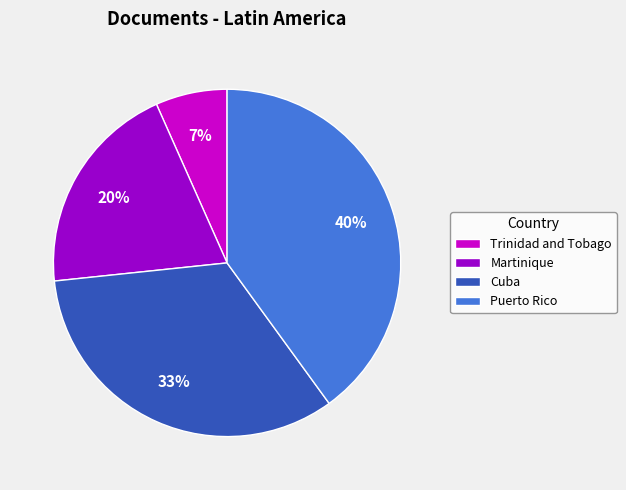

To the nearest percent, what is the difference between the largest and smallest slice percentages?

33%